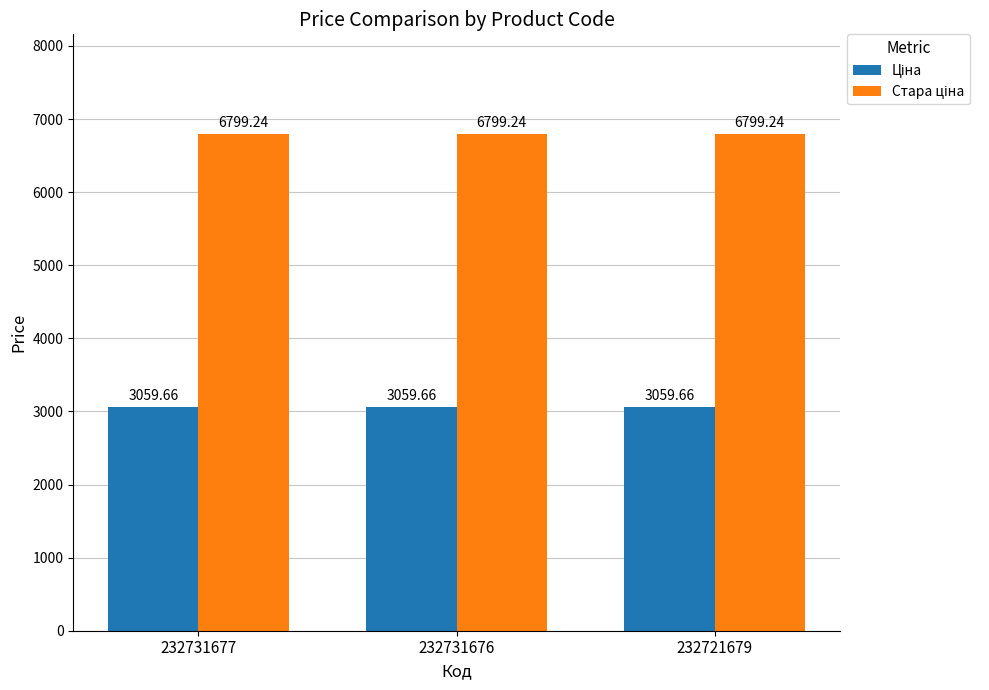

At how many categories does at least one series exceed 4706?

3